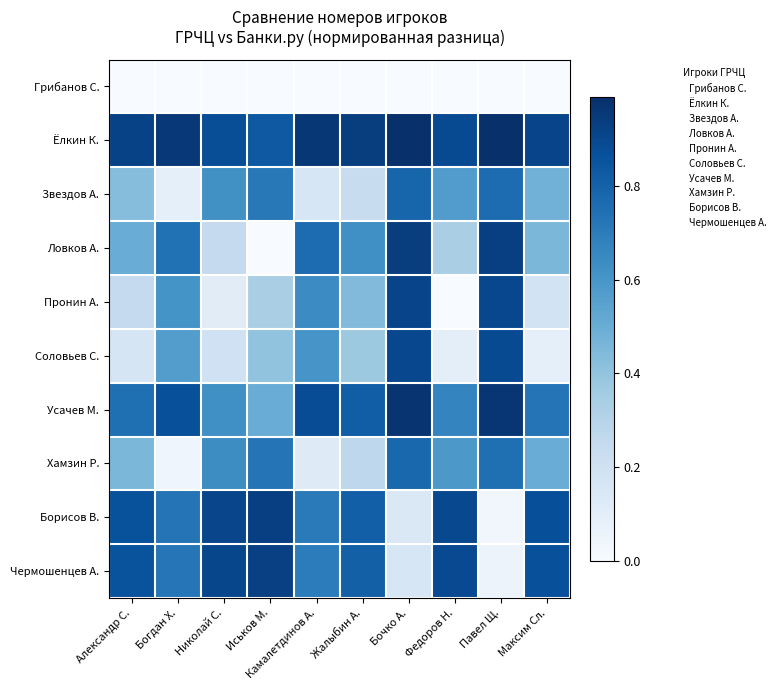

At how many categories does at least one series exceed 0?

10